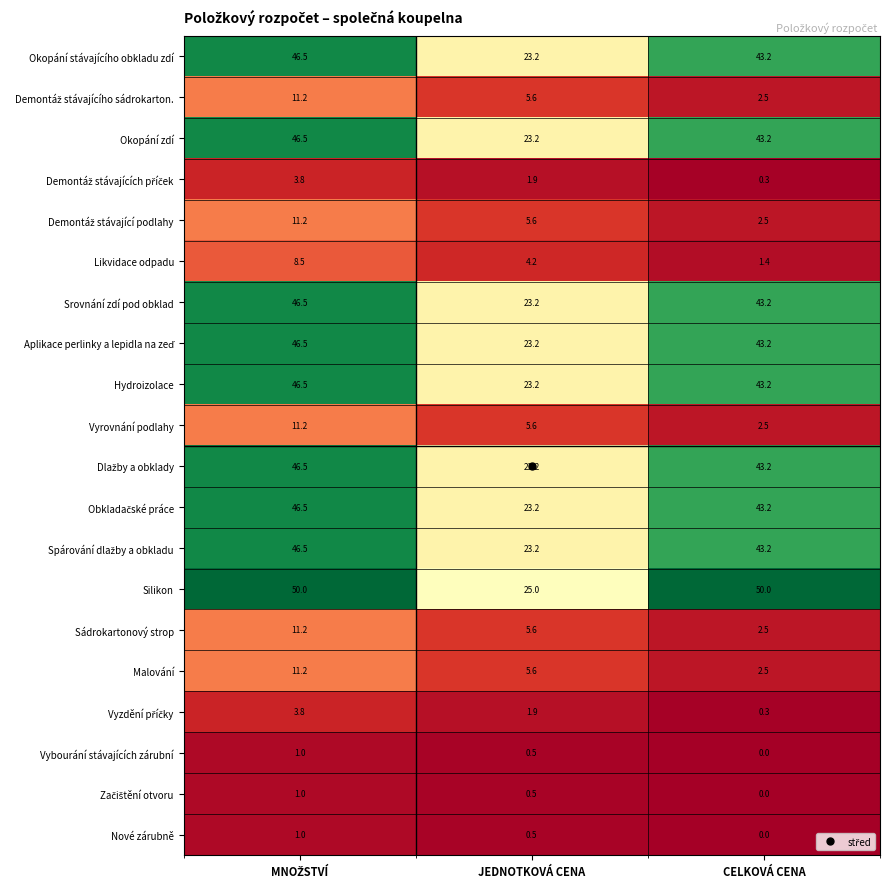

What is the difference between the maximum and minimum values in the Hydroizolace series?

23.3